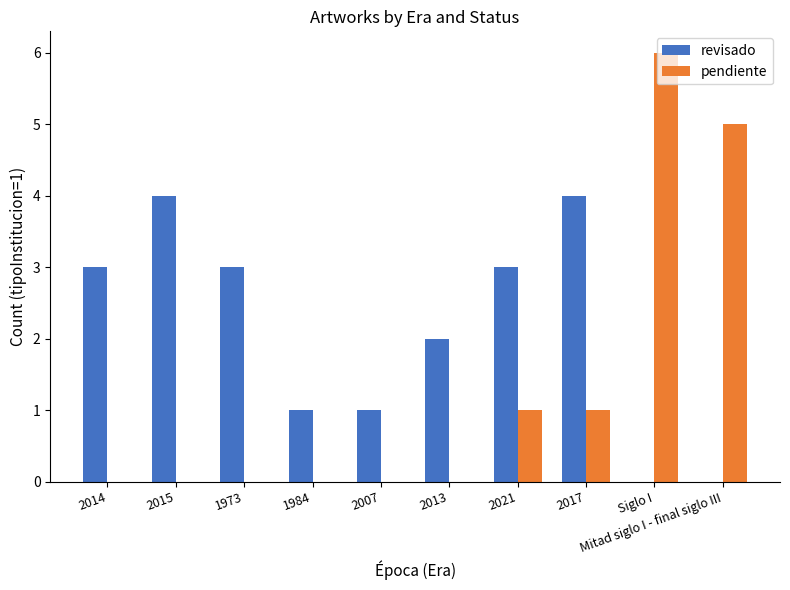

What is the sum of all revisado values?

21